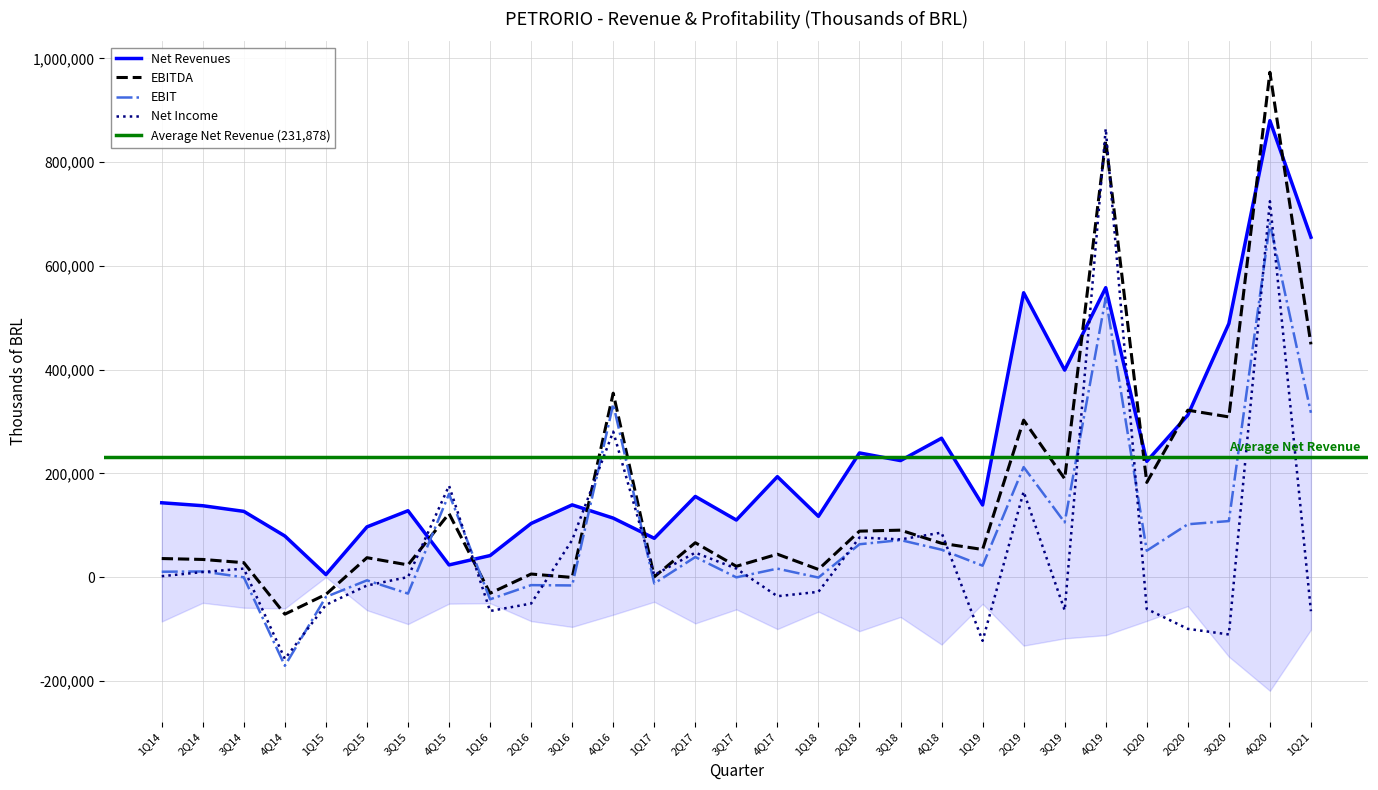

Does the chart display data point markers on the line(s)?

No